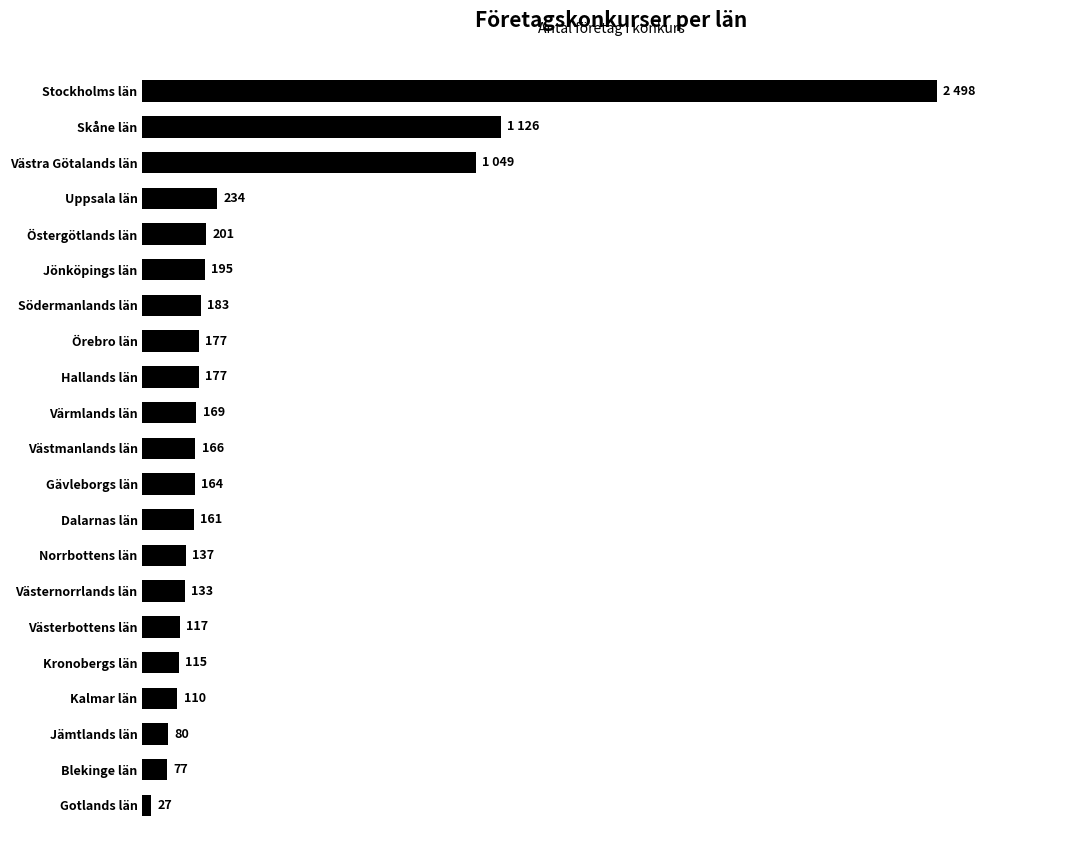

Which category has the highest value across all series?

Stockholms län